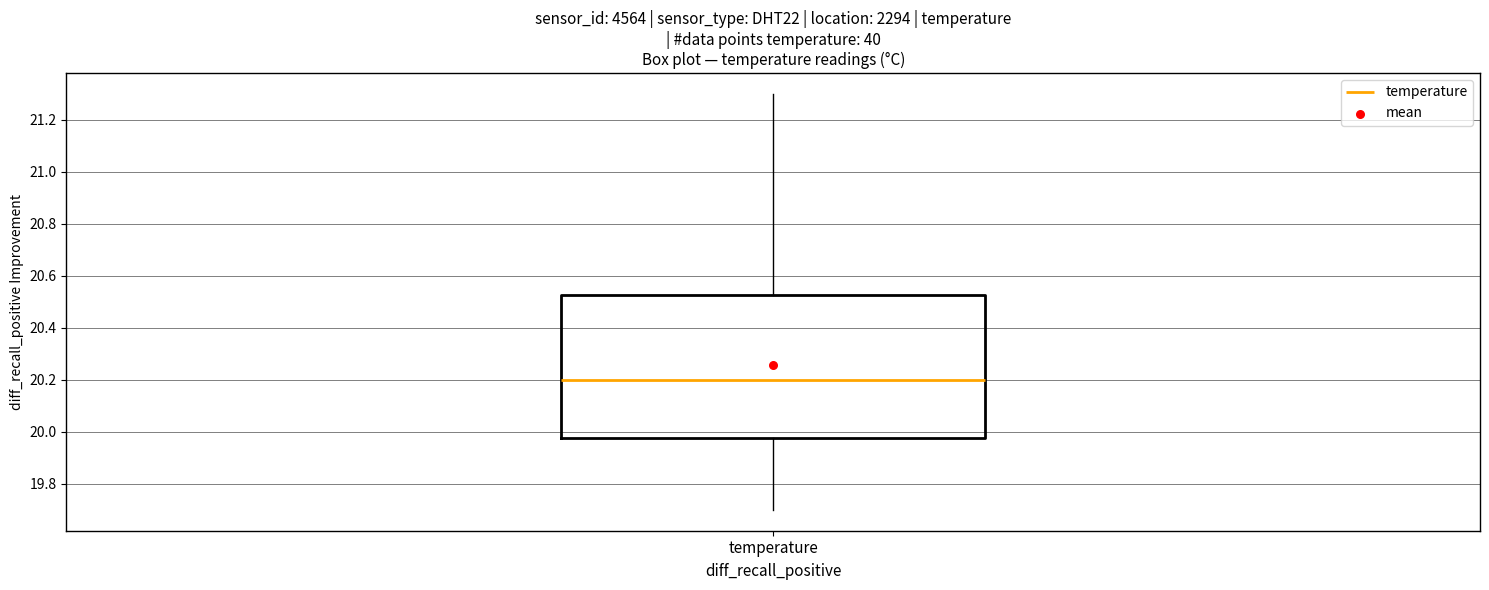

Transcribe this box plot: give where the median line is, the range the box spans, and where the two whiskers end, as read against the y-axis. The values are not printed on the chart, so give them approximately, as read against the axis.

median 20.20, box 19.98 to 20.52, whiskers 19.70 to 21.30